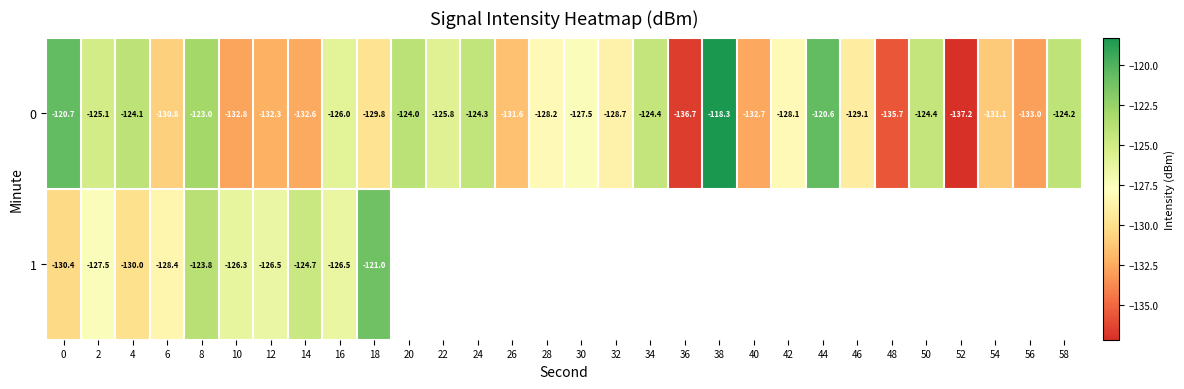

At which category is the sum across all series the highest?

8